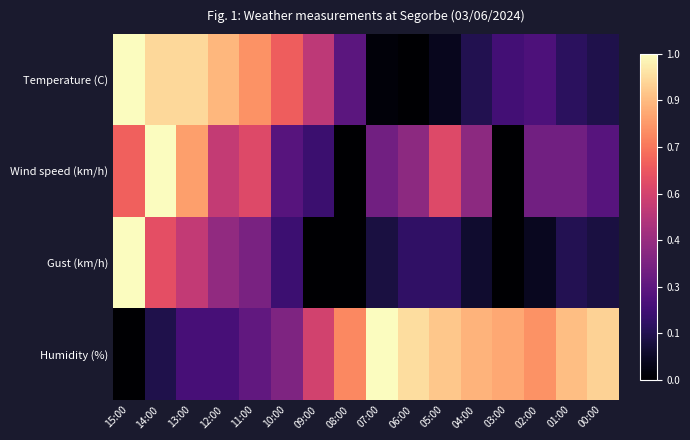

Which series has the largest total across all categories?

Humidity (%)